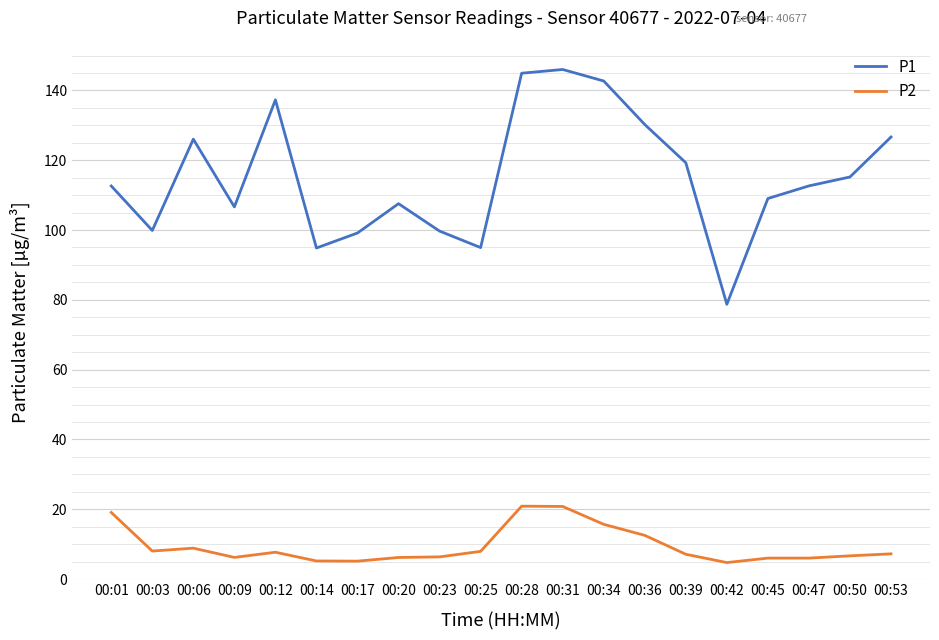

Which series has the widest spread of values?

P1